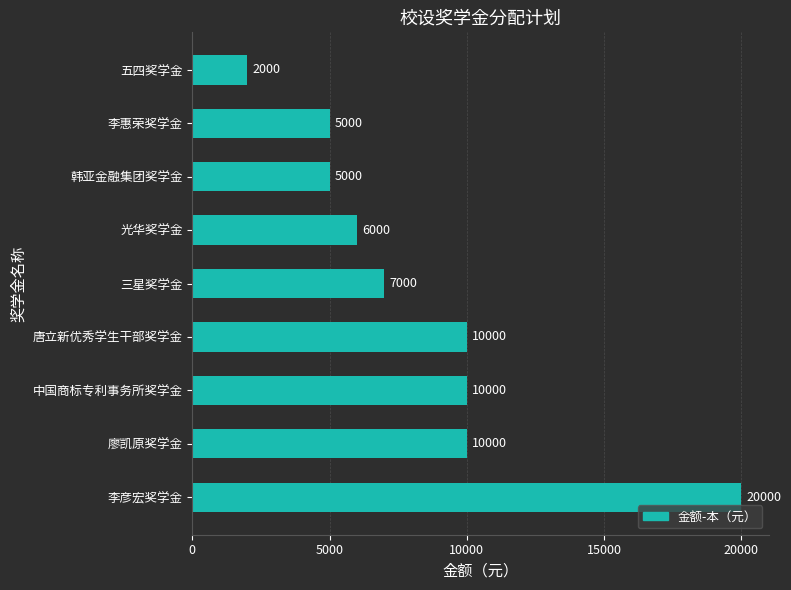

What is the difference between the second highest and minimum values?

8000